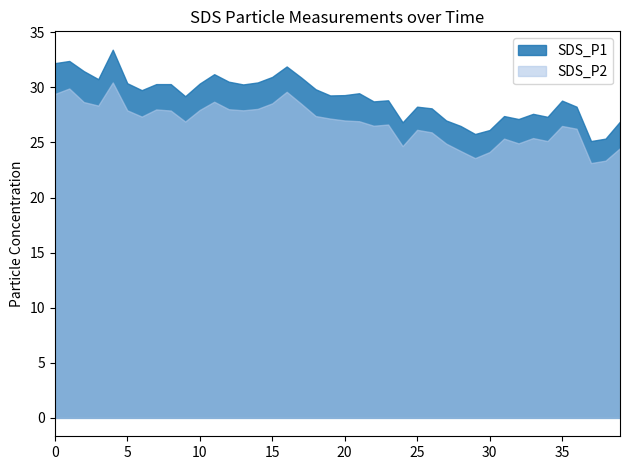

Which label corresponds to the smallest value in the chart?

37